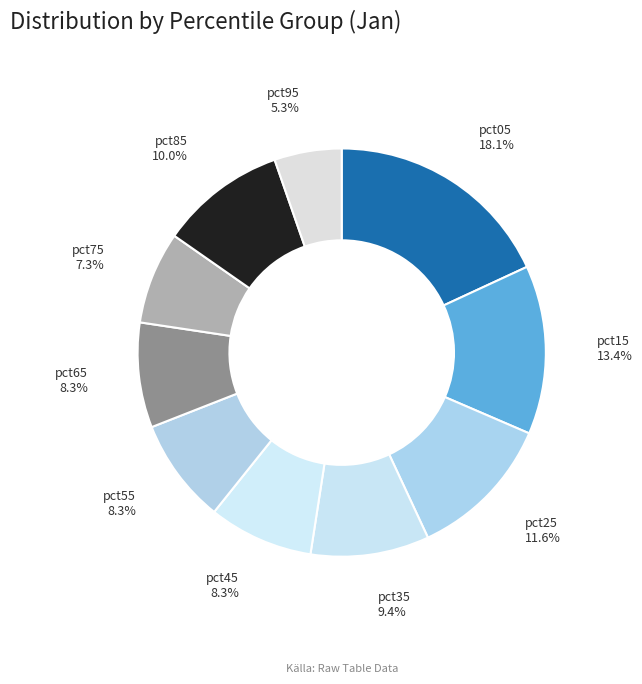

Which slice is the largest?

pct05